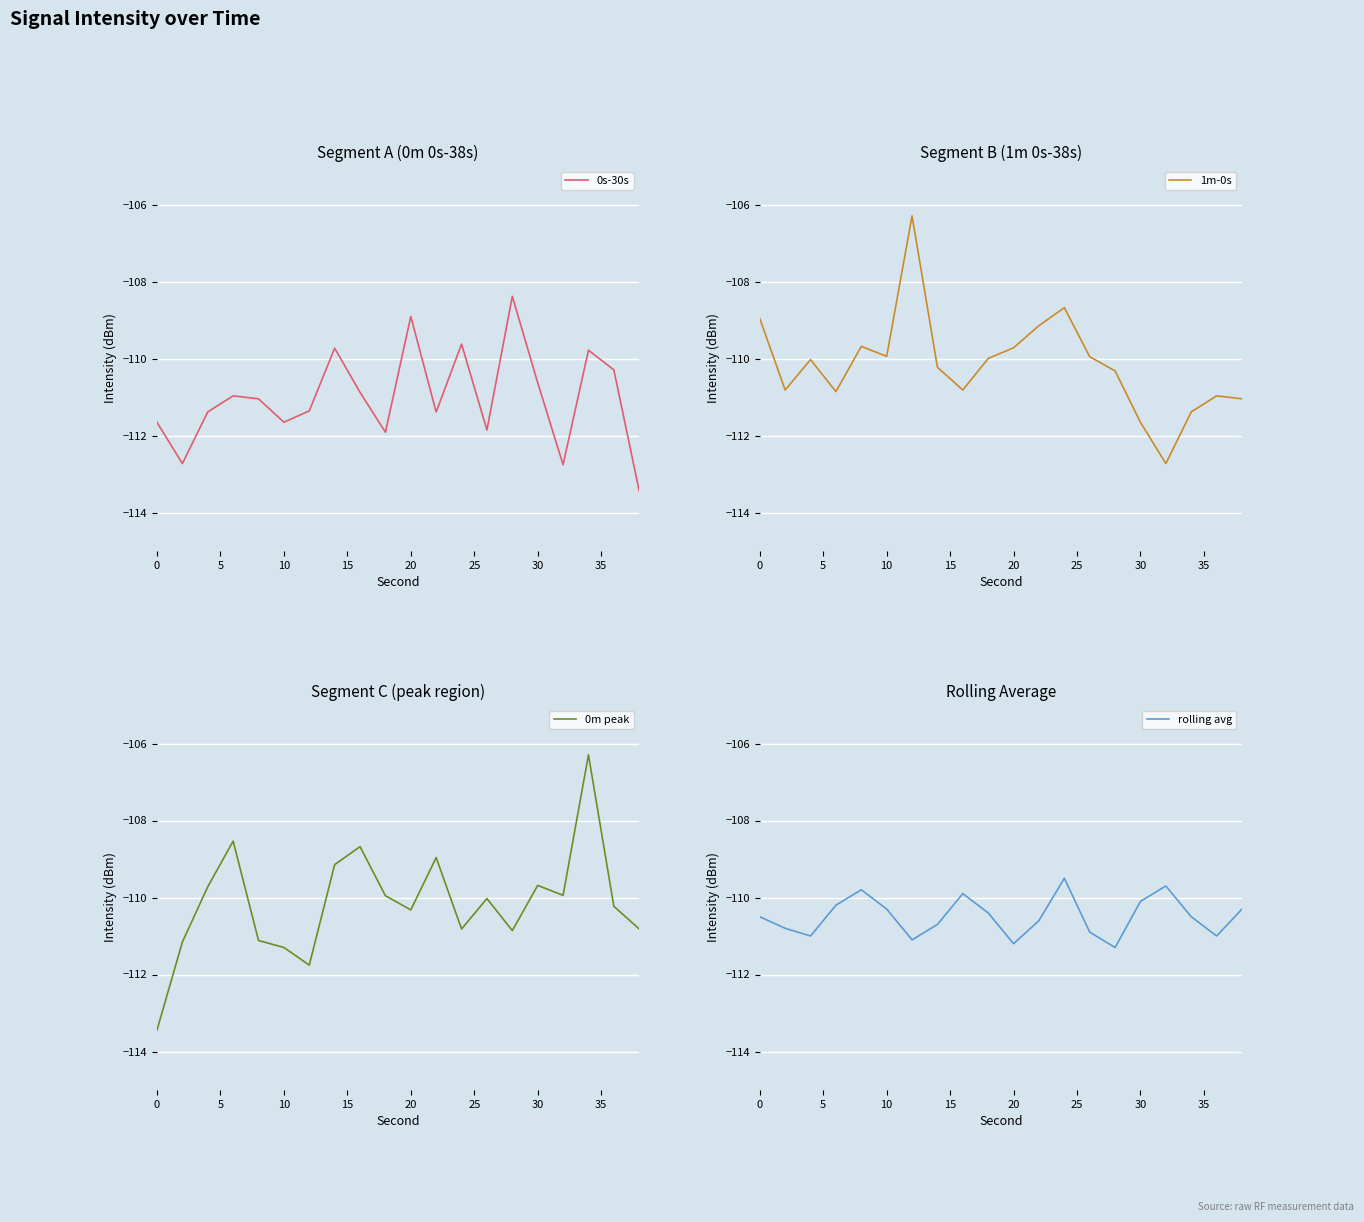

What is the maximum value for 0s-30s?

-108.4